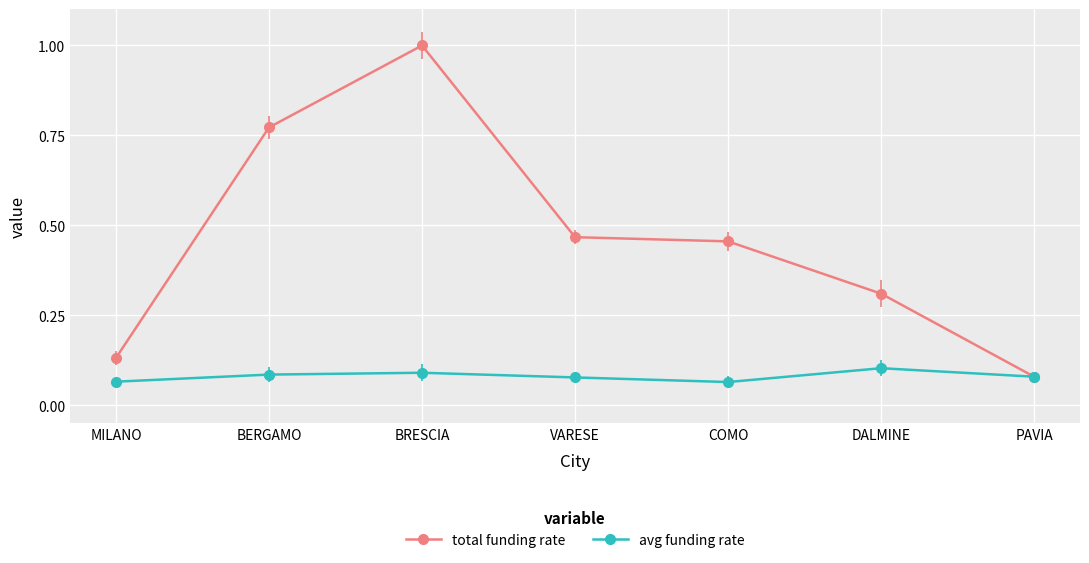

What is the difference between the highest and lowest values at BERGAMO?

0.7